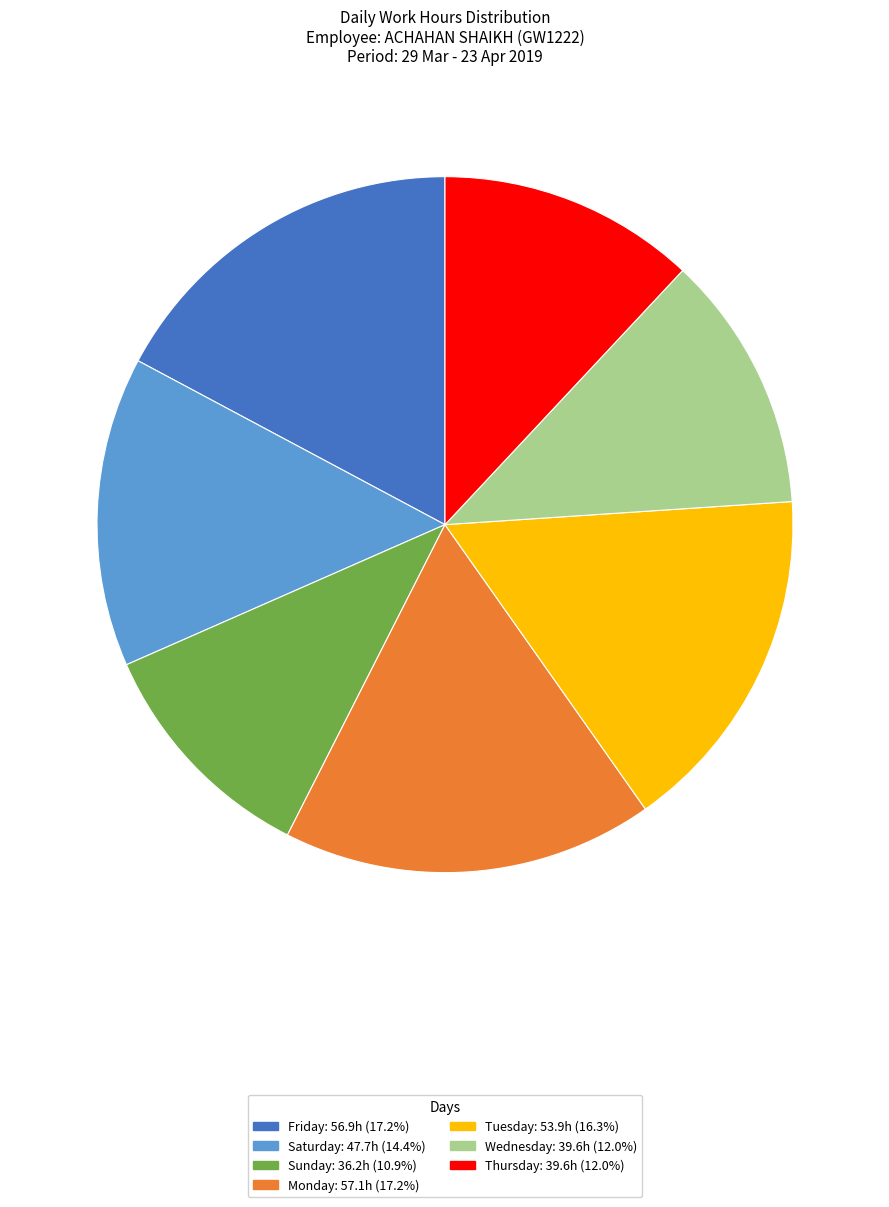

Is there any slice that represents more than half of the pie?

No